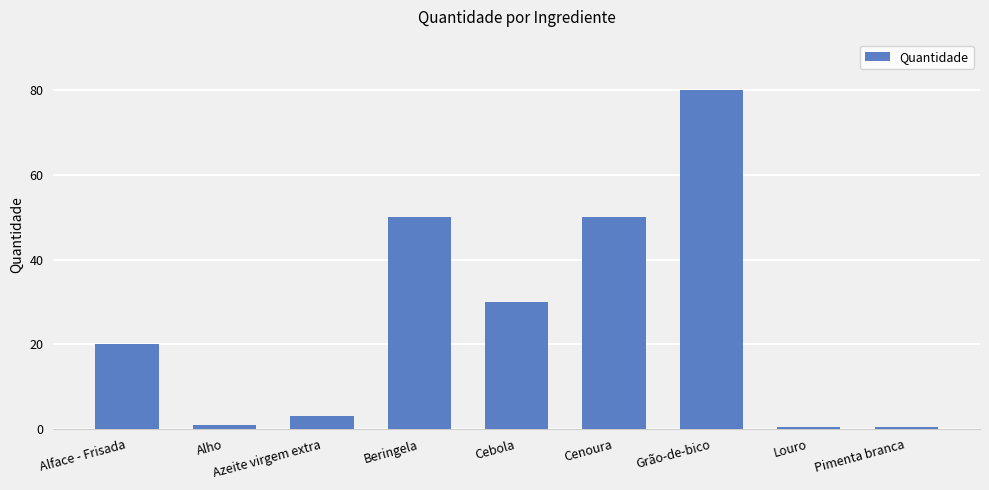

Reading right to left, what are all the values shown in this chart?

Pimenta branca=0.5	Louro=0.5	Grão-de-bico=80.0	Cenoura=50.0	Cebola=30.0	Beringela=50.0	Azeite virgem extra=3.0	Alho=1.0	Alface - Frisada=20.0